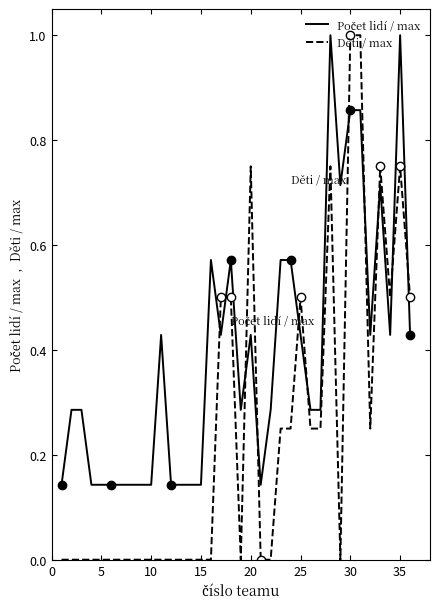

Is this an area chart (filled region under the line)?

No